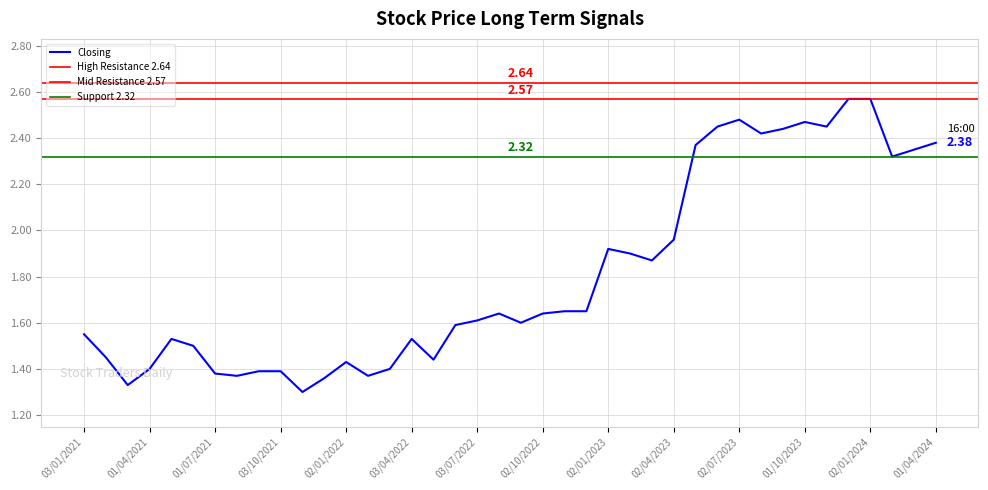

What is the sum of all High values?

75.2